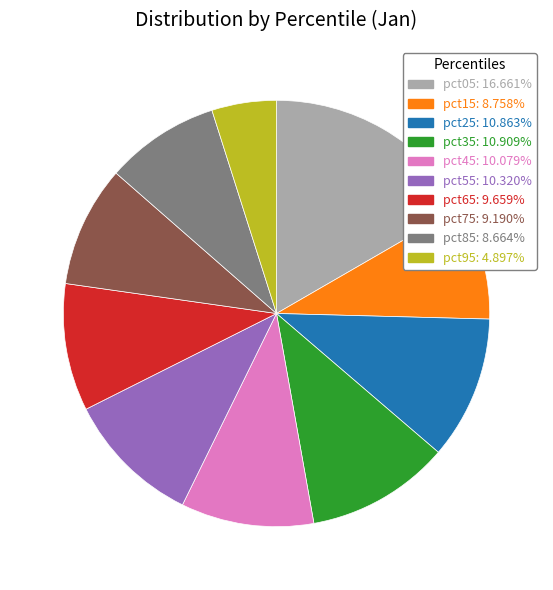

Do pct95: 4.897% and pct15: 8.758% together represent more than half of the pie?

No